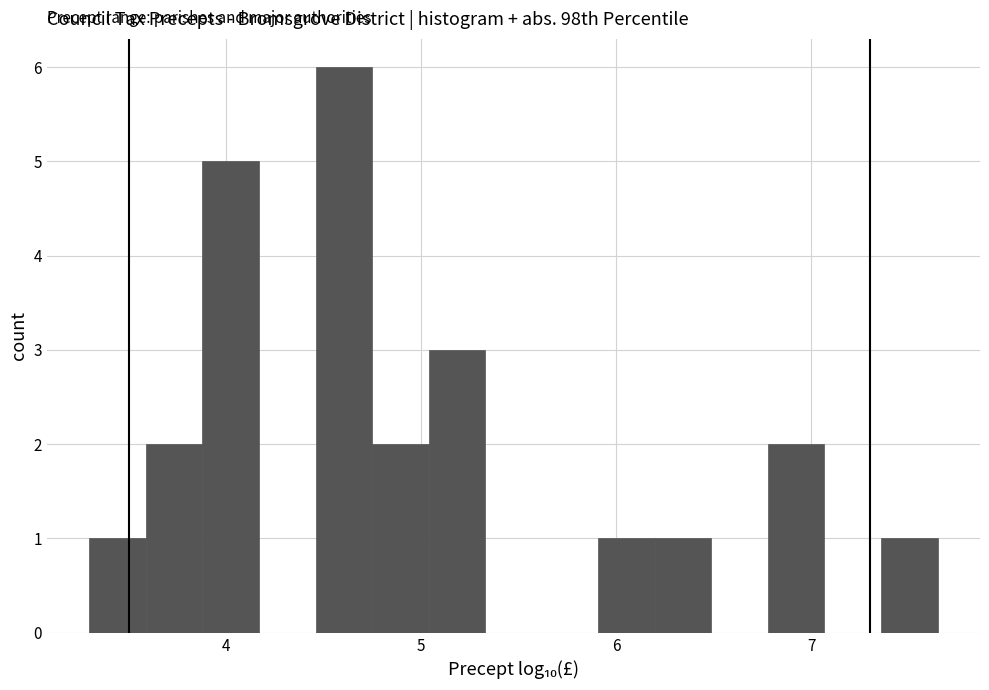

Around what value on the x-axis is the tallest bar? Give the approximate position of its centre, as read against the axis.

4.6